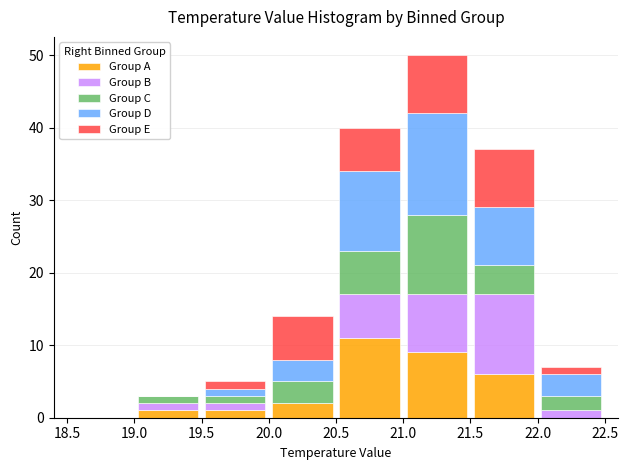

What is the total height of the stacked bar covering 19.0 to 19.5 on the x-axis? The values are not printed on the chart, so give them approximately, as read against the axis.

3